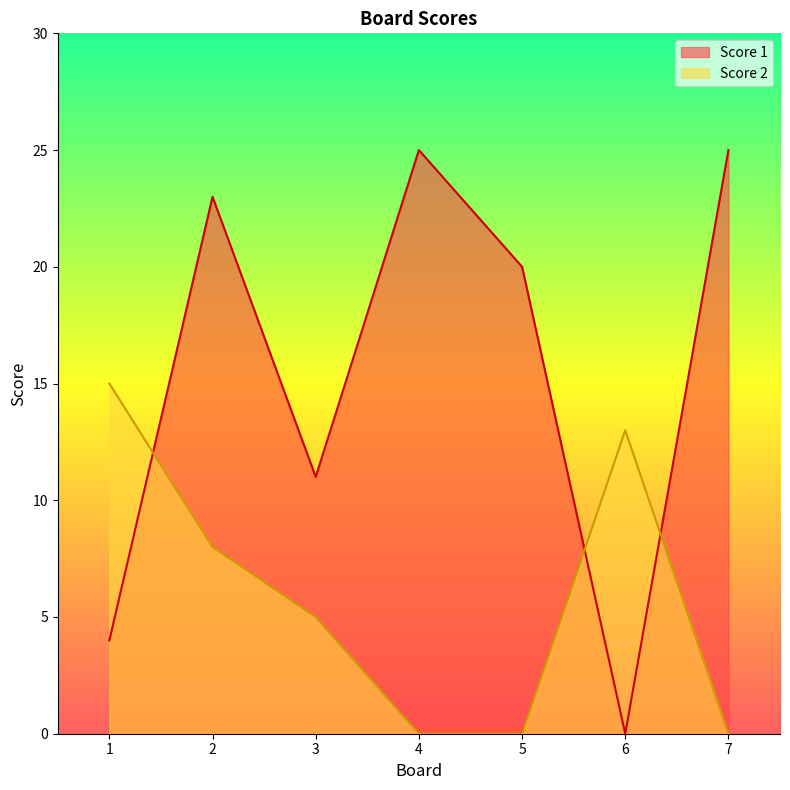

What value does the Score 2 series have at 3, to the nearest 5?

5